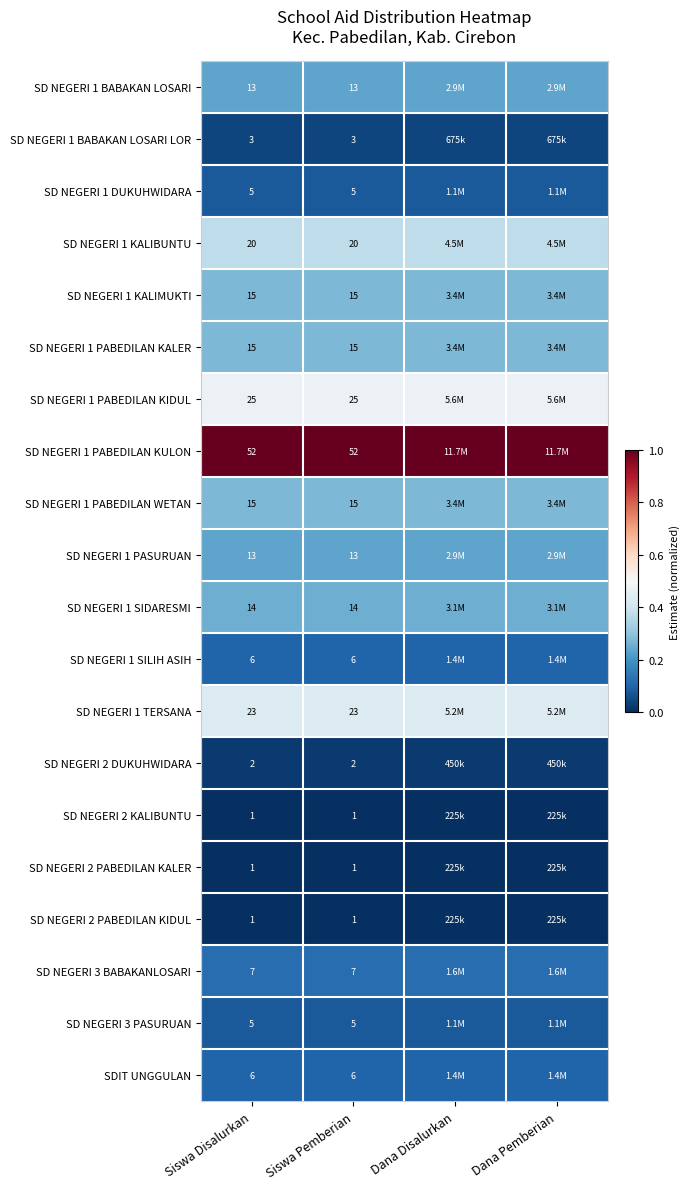

At which category is the sum across all series the highest?

Siswa Disalurkan